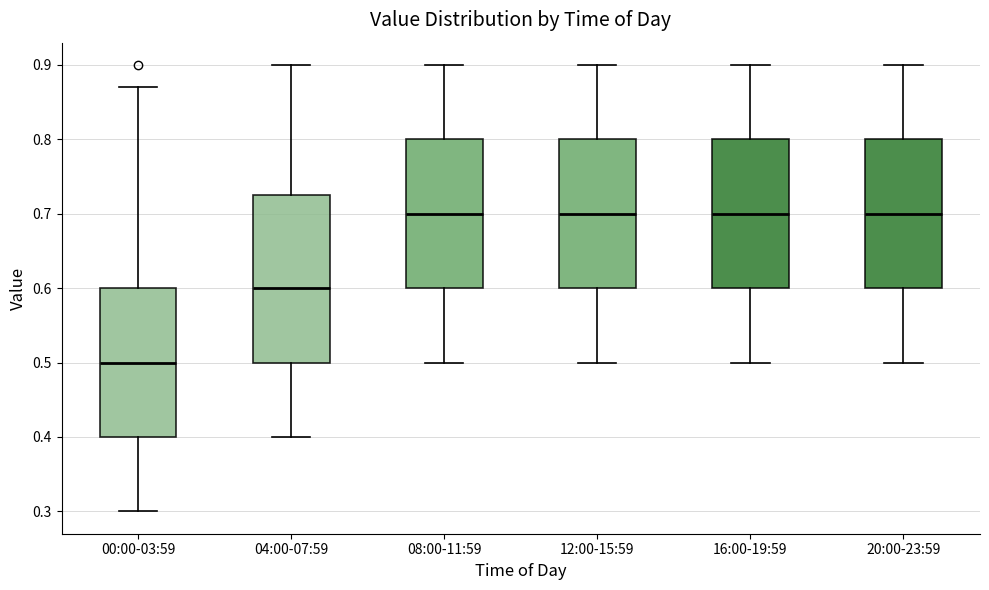

Which box has the lowest median line?

00:00-03:59